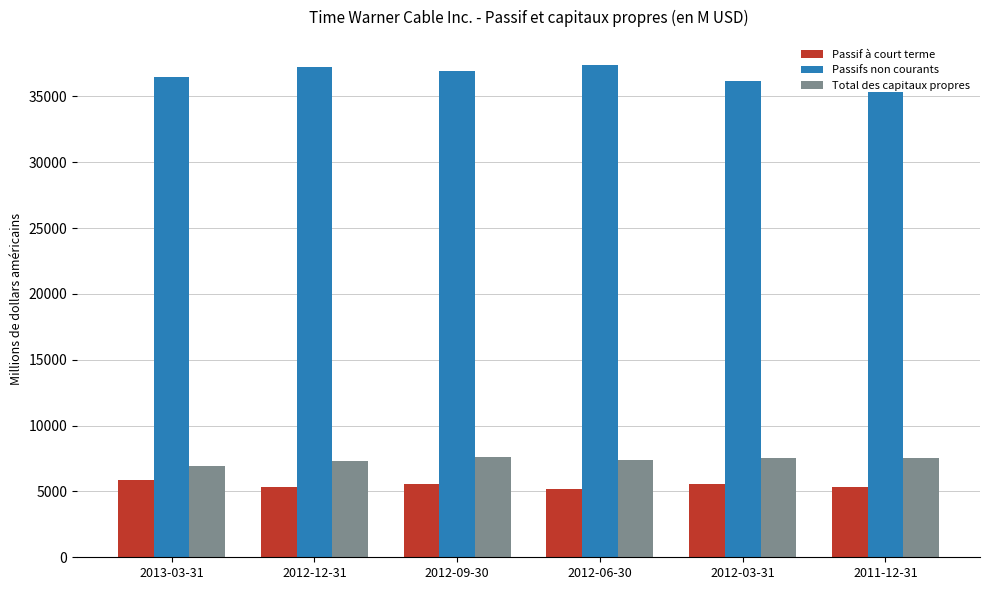

What is the label of the 6th bar from the left?

2011-12-31